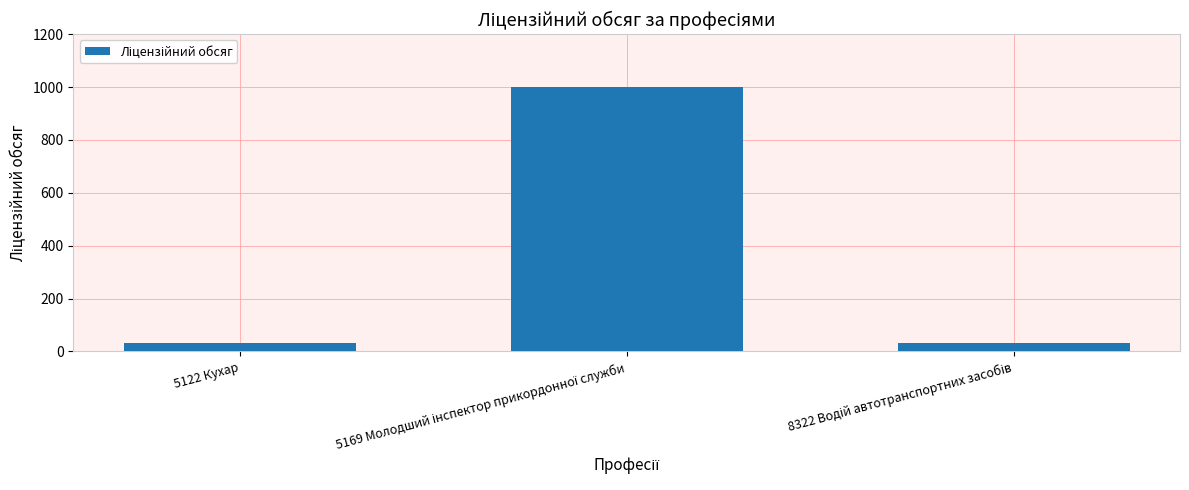

What is the average value?

353